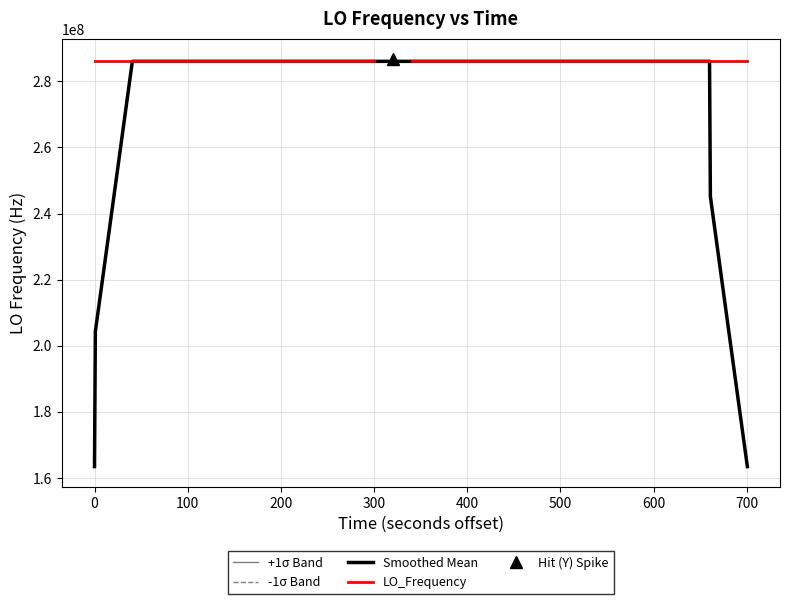

What is the minimum value for Smoothed Mean?

163455427.7